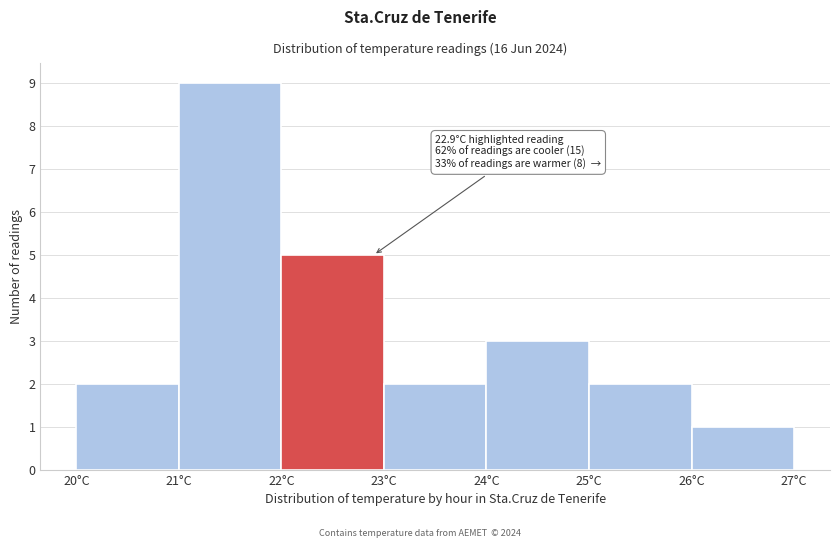

Which range on the x-axis has the tallest bar?

21 to 22